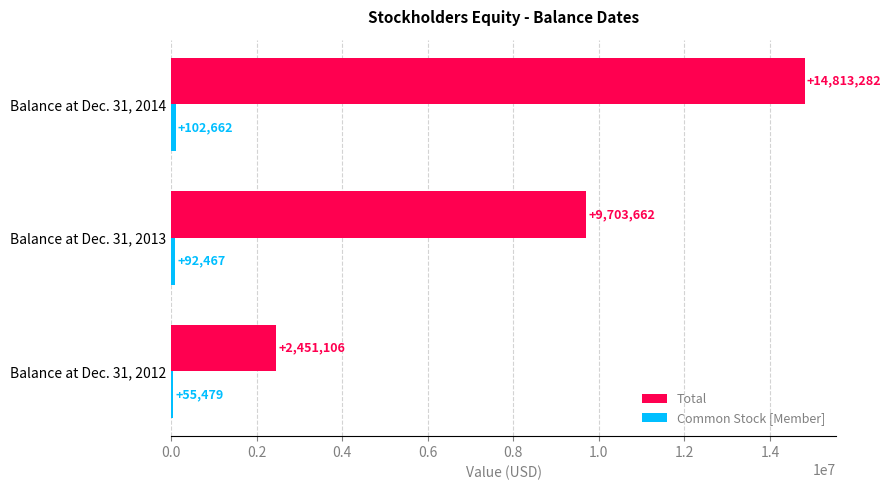

What is the smallest value displayed?

55479